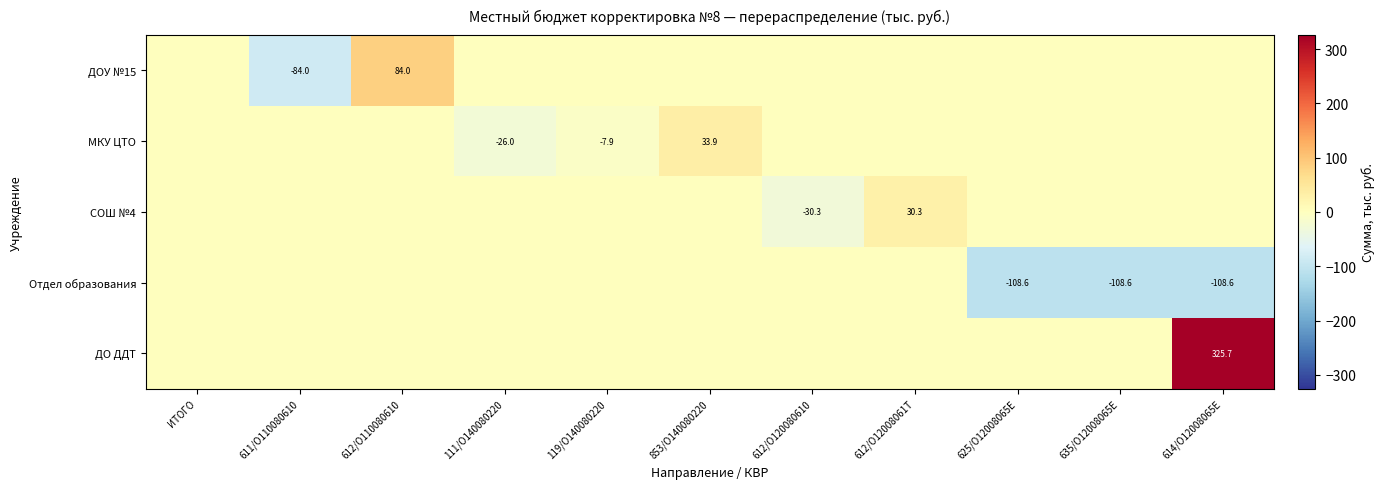

What is the spread (max minus min) of values at 612/О12008061Т?

30.3